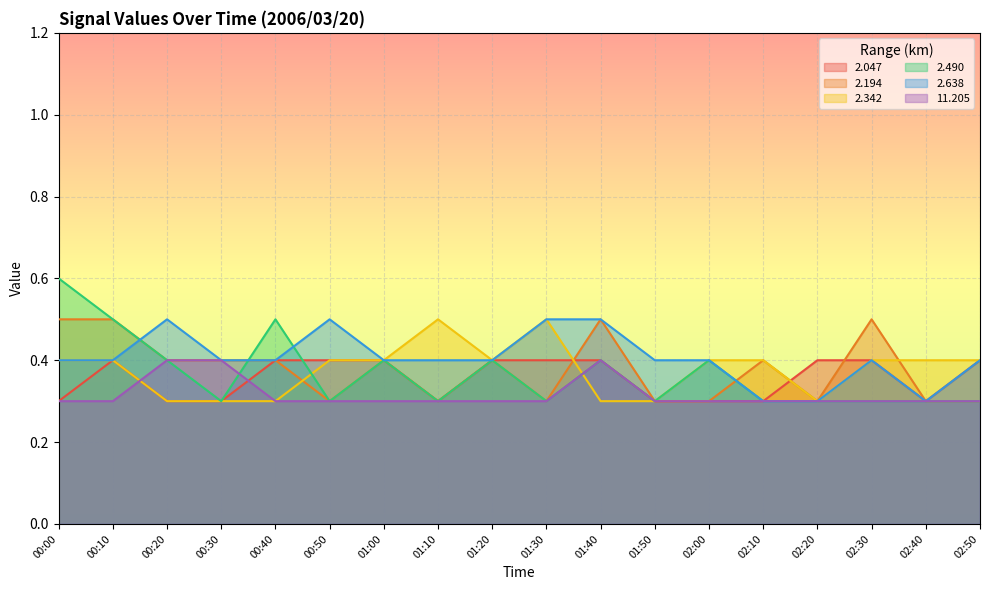

True or false: 2.047 has a value of 0.1 at 02:30.

False